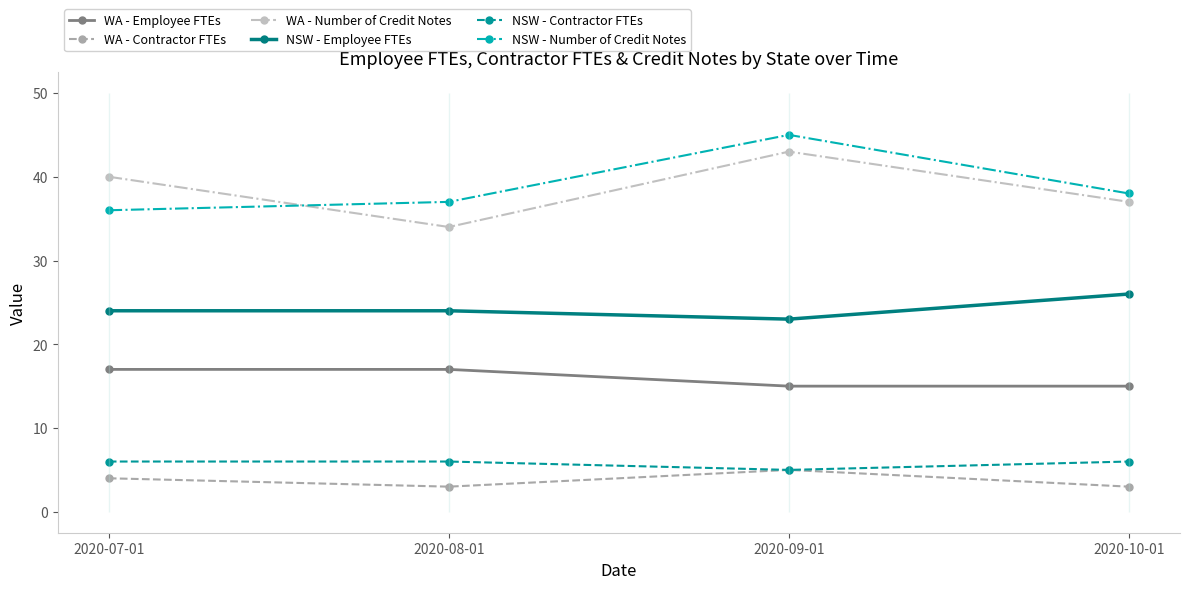

The WA - Contractor FTEs series shows 5 at 2020-09-01. True or false?

True